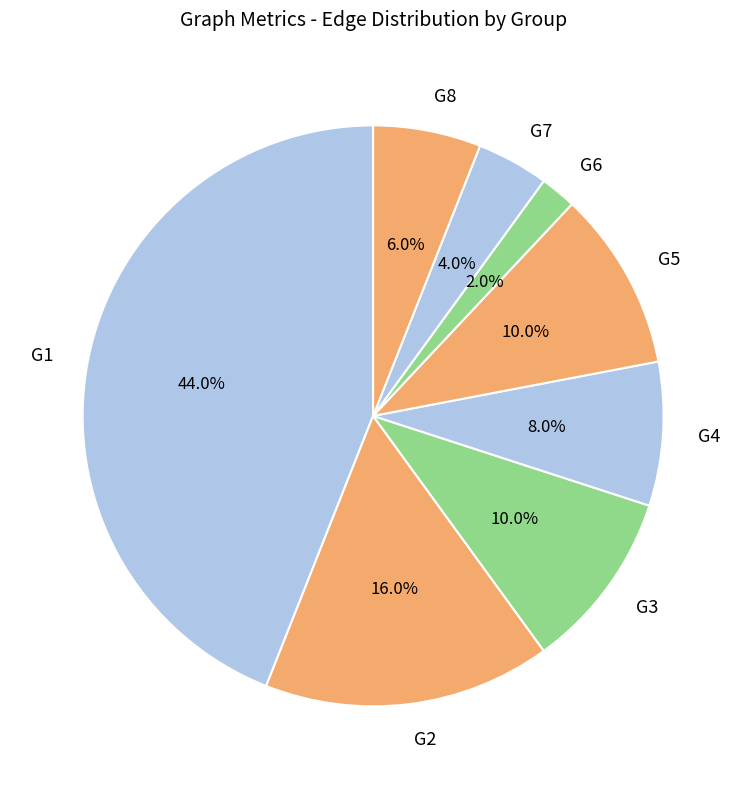

Which slice is the smallest?

G6